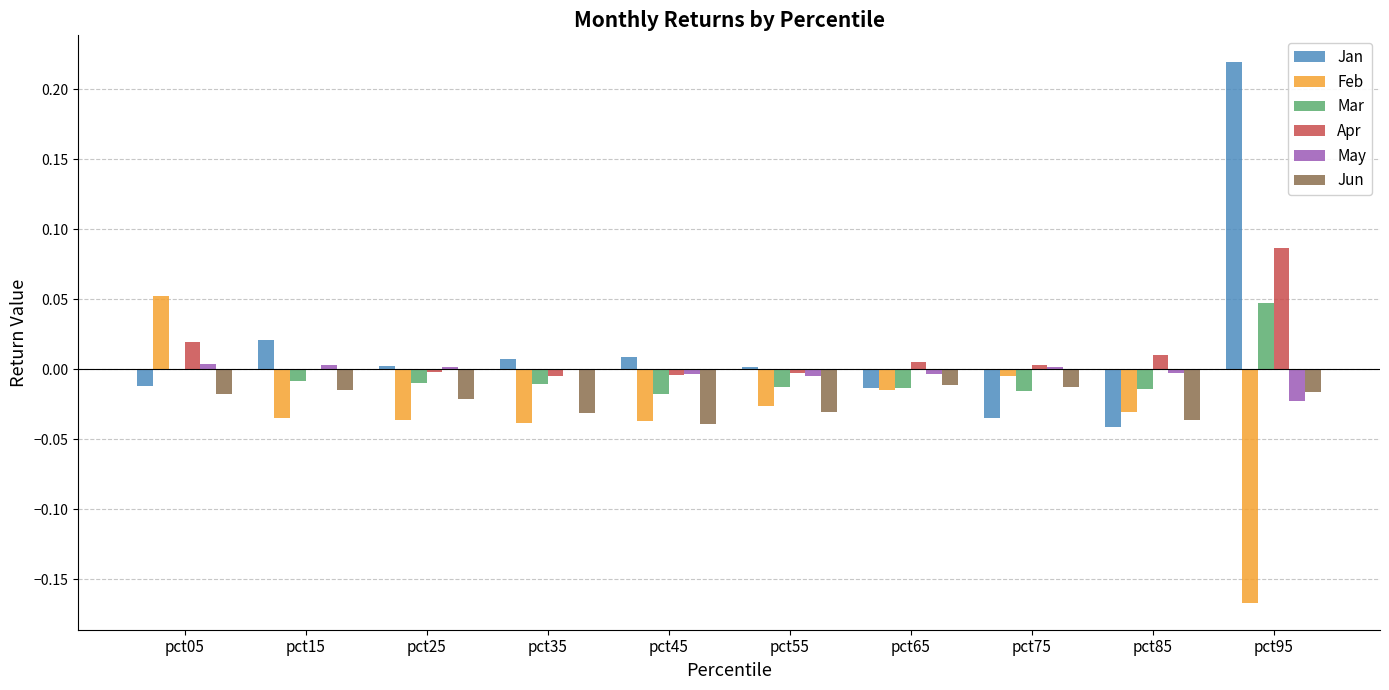

Which category has the highest value across all series?

pct95